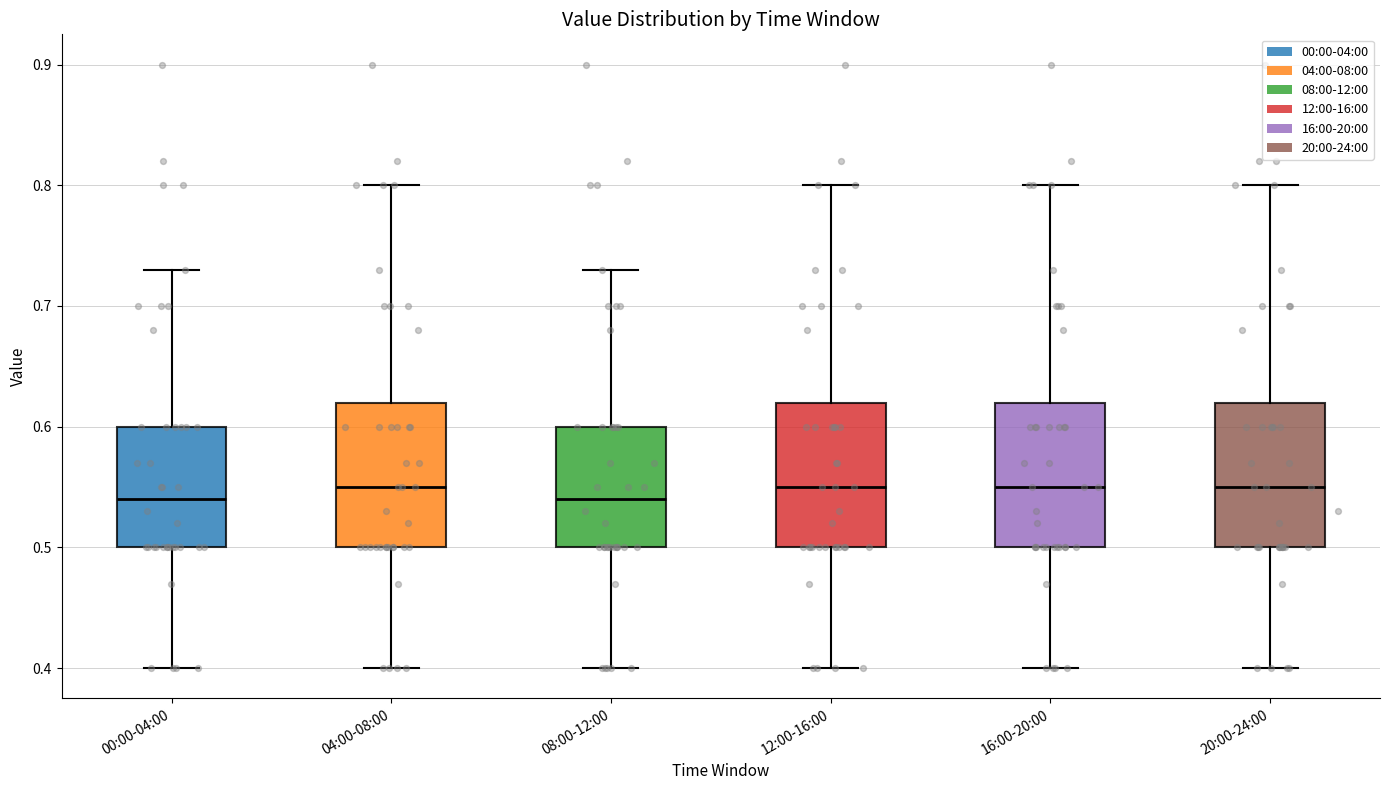

Where does the upper whisker of the box for 20:00-24:00 end on the y-axis? The values are not printed on the chart, so give them approximately, as read against the axis.

0.80